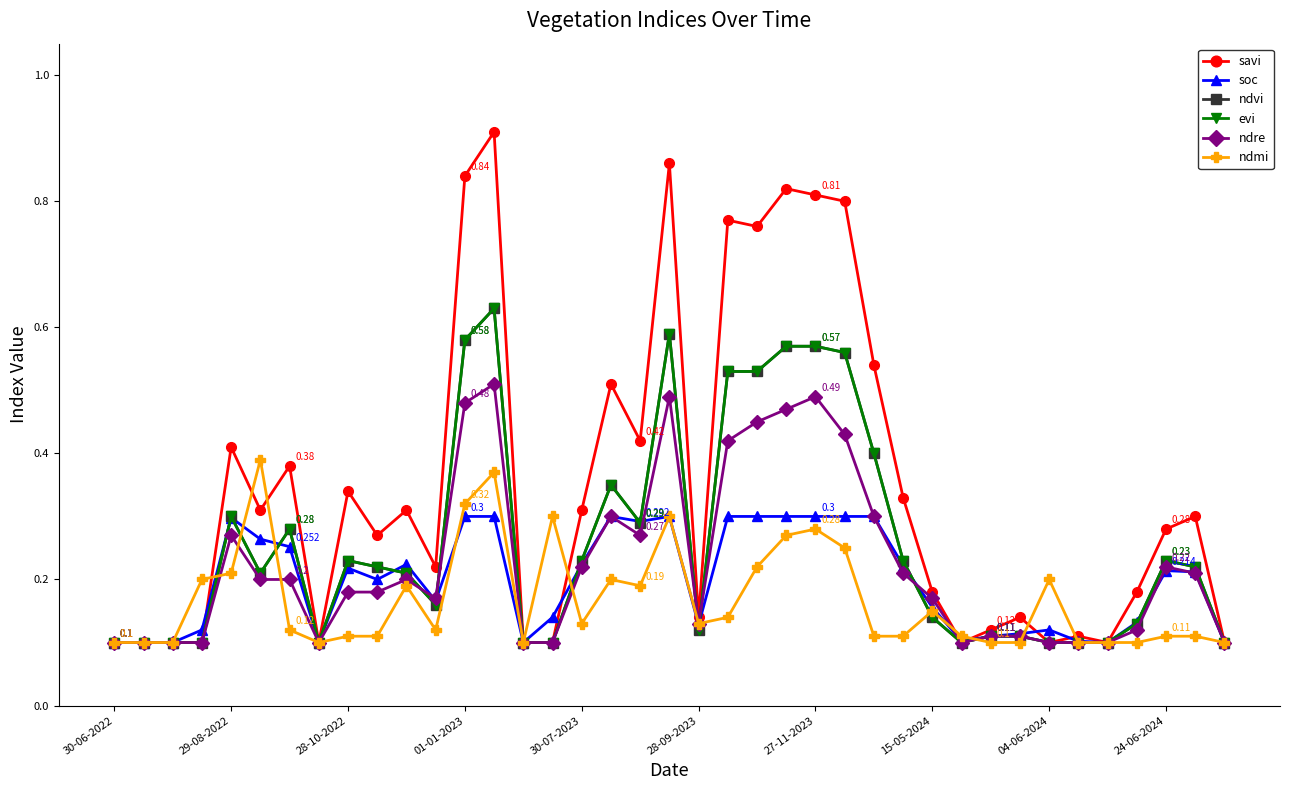

What is the minimum value shown in the chart?

0.1